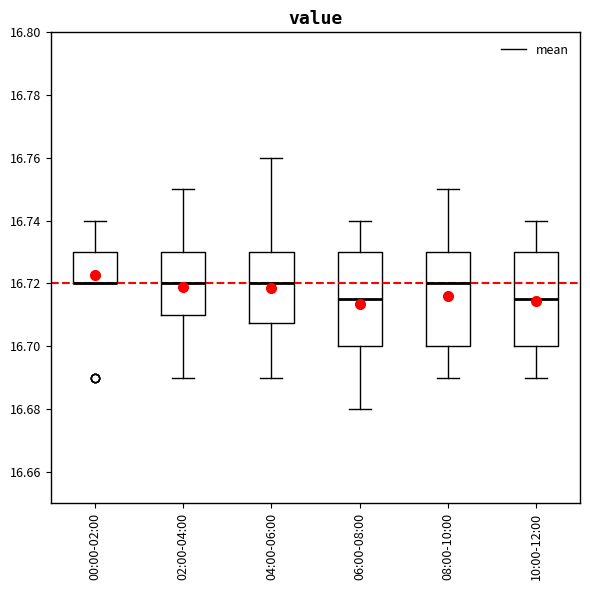

Reading left to right, transcribe this box plot: for each box, give where its median line is, the range the box spans, and where its two whiskers end, as read against the y-axis. The values are not printed on the chart, so give them approximately, as read against the axis.

00:00-02:00: median 16.720 (drawn on the box's lower edge), box 16.720 to 16.730, whiskers 16.720 to 16.740
02:00-04:00: median 16.720, box 16.710 to 16.730, whiskers 16.690 to 16.750
04:00-06:00: median 16.720, box 16.708 to 16.730, whiskers 16.690 to 16.760
06:00-08:00: median 16.716, box 16.700 to 16.730, whiskers 16.680 to 16.740
08:00-10:00: median 16.720, box 16.700 to 16.730, whiskers 16.690 to 16.750
10:00-12:00: median 16.716, box 16.700 to 16.730, whiskers 16.690 to 16.740